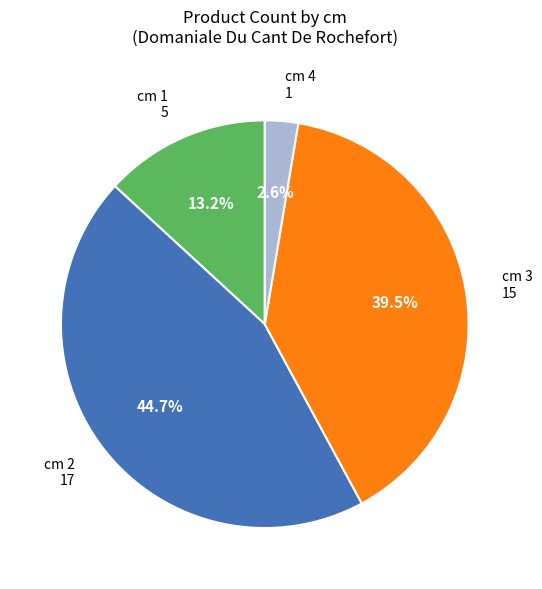

Which slice is the smallest?

cm 4